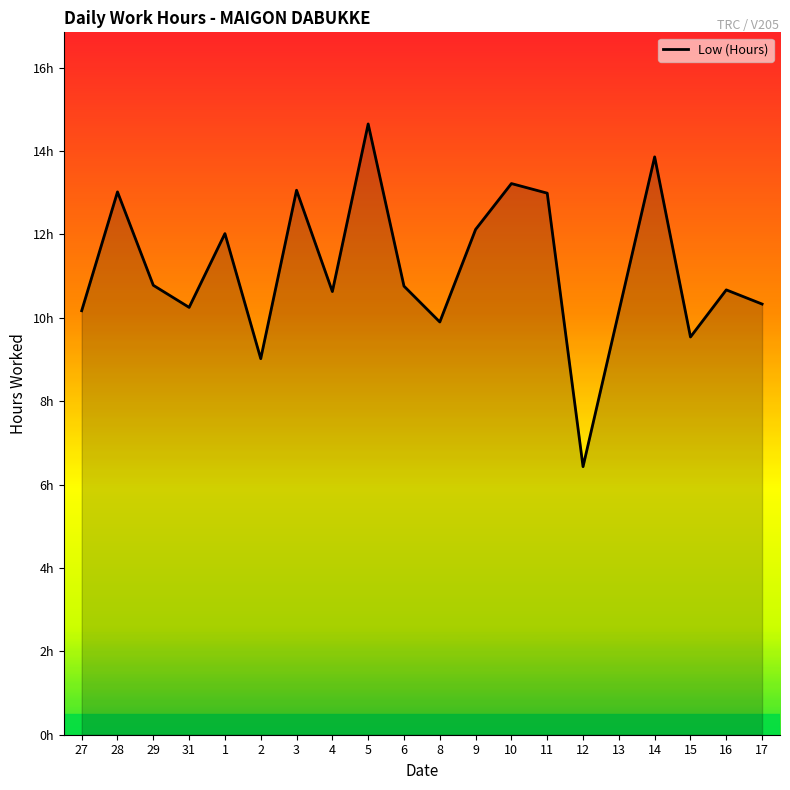

What position from the left is 6?

10